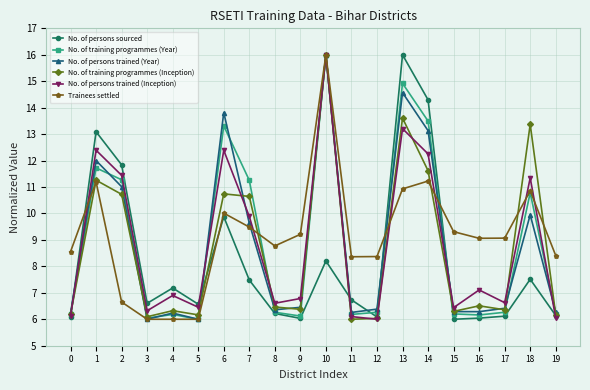

What is the value of the Trainees settled point at the 19th from the left?

10.9